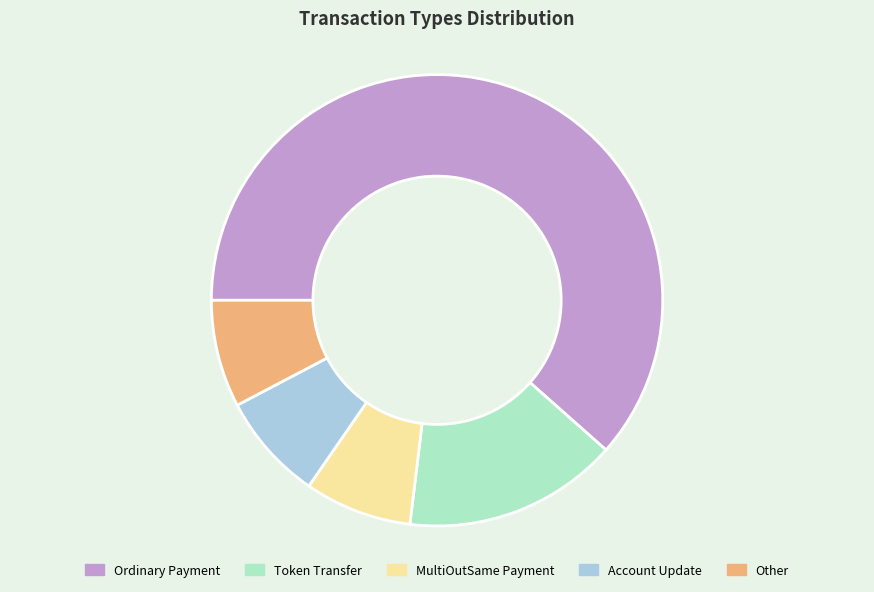

What is the ratio of the value at MultiOutSame Payment to the value at Token Transfer?

0.5